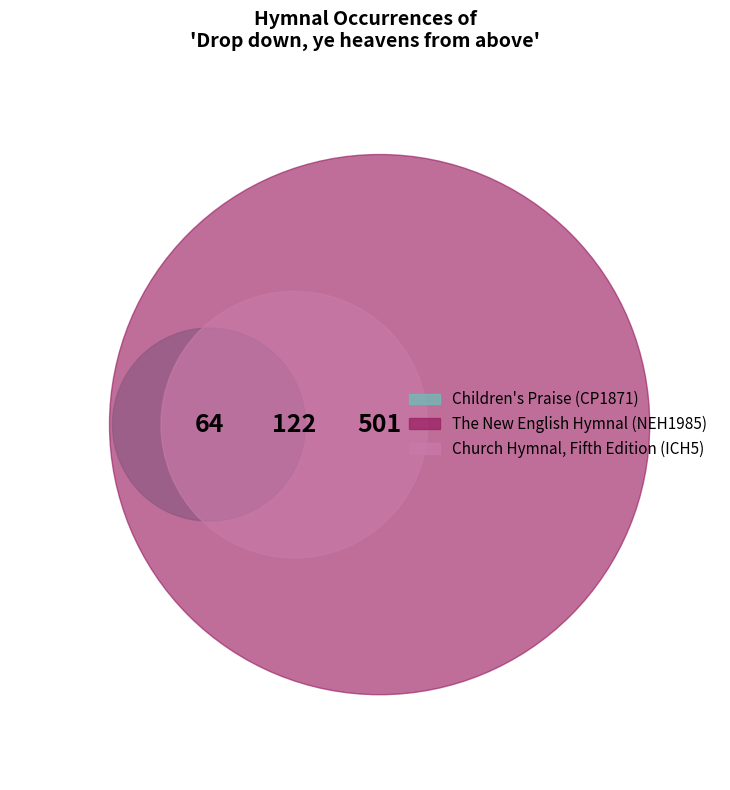

Rank the categories by value from highest to lowest.

The New English Hymnal (NEH1985), Church Hymnal, Fifth Edition (ICH5), Children's Praise (CP1871)